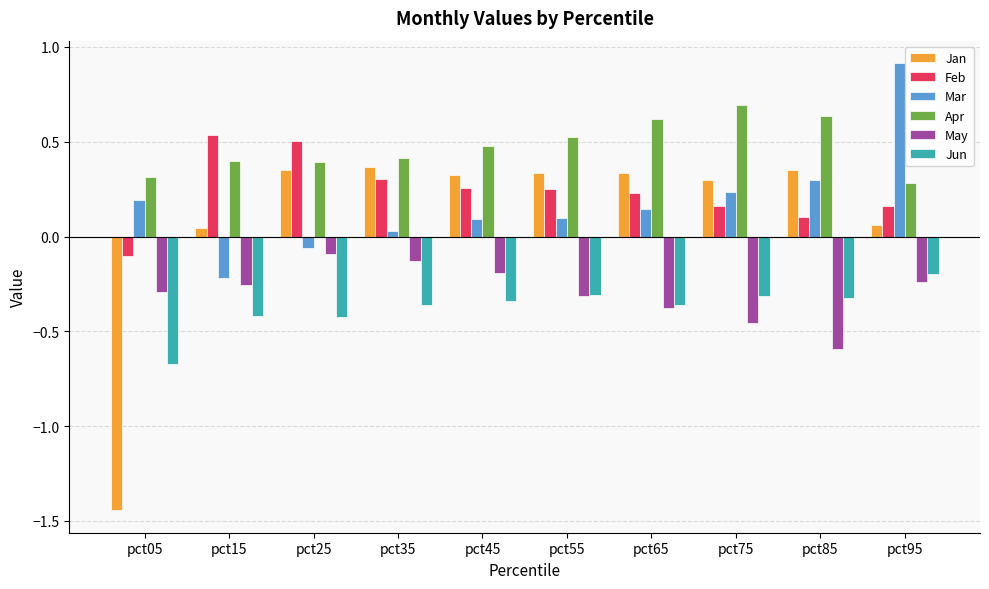

What is the sum of the Apr values at pct55 and pct85?

1.2